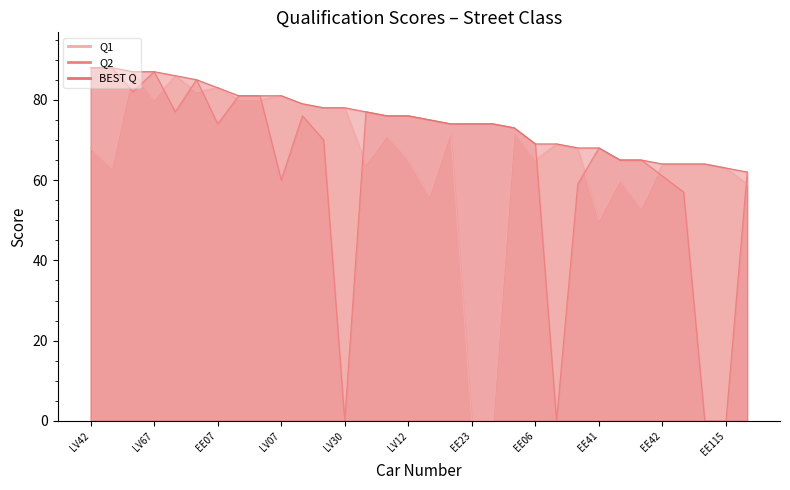

Where is Q1 nearest to the value 43?

EE41